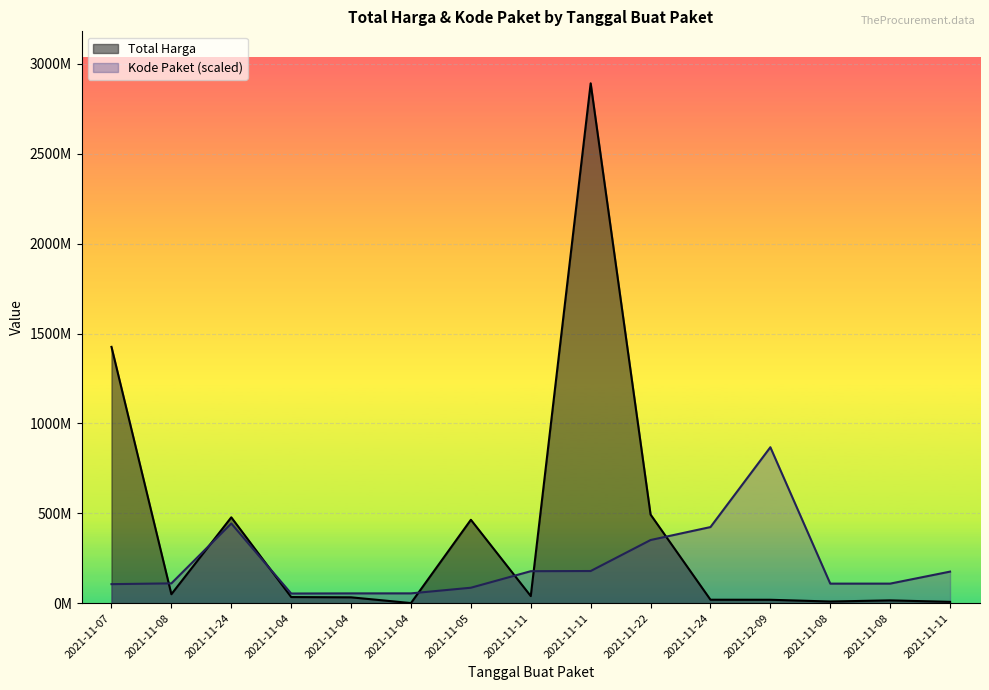

What is the difference between the second highest and minimum values in the Kode Paket series?

389673773.4